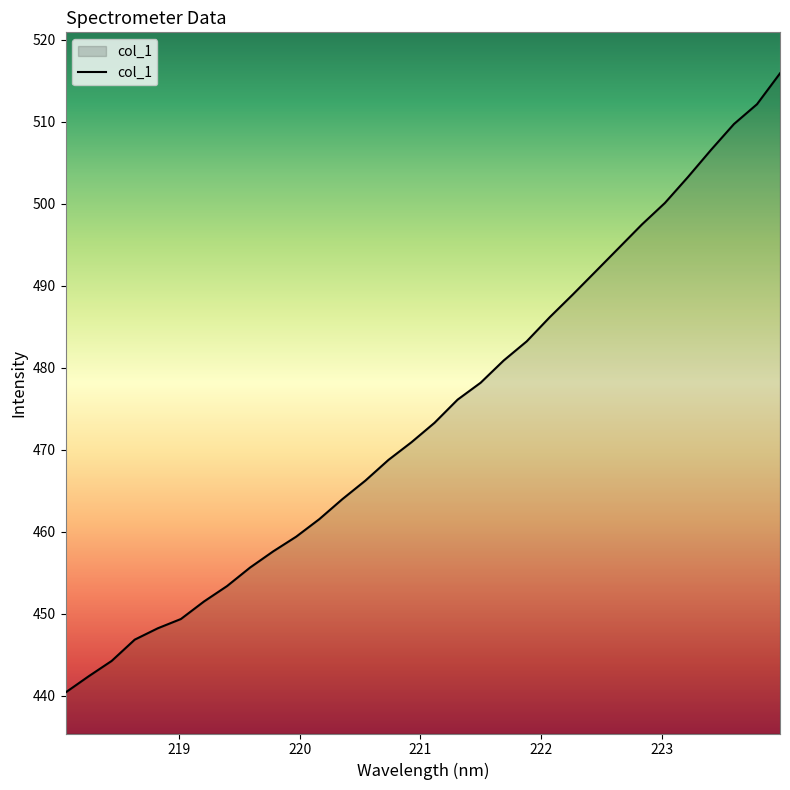

What is the difference between the maximum and minimum values?

75.5